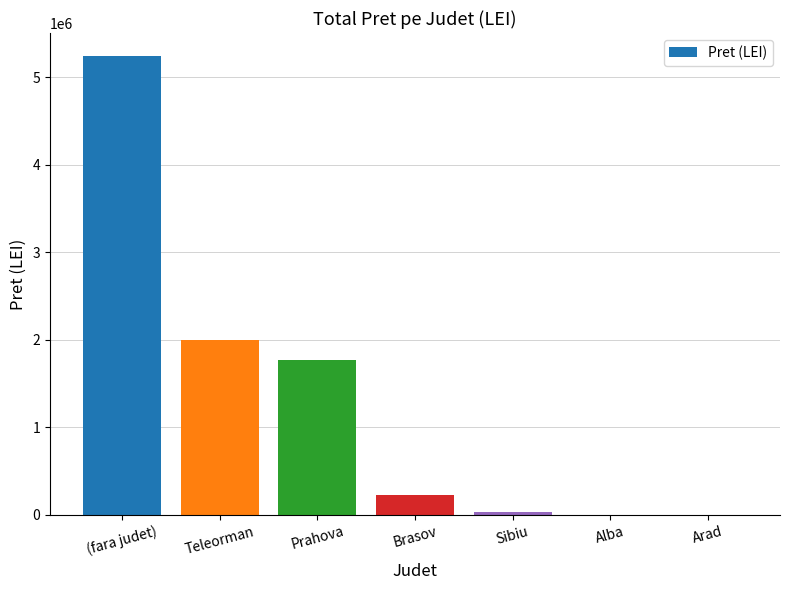

How many distinct data groups are displayed?

1